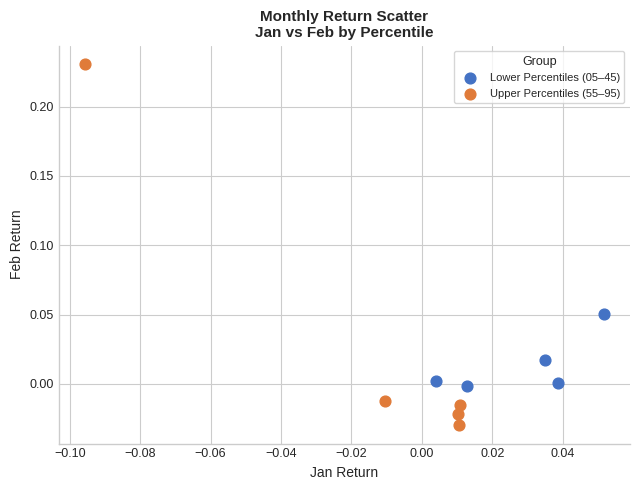

Which series has the widest spread of Y values?

Upper Percentiles (55–95)